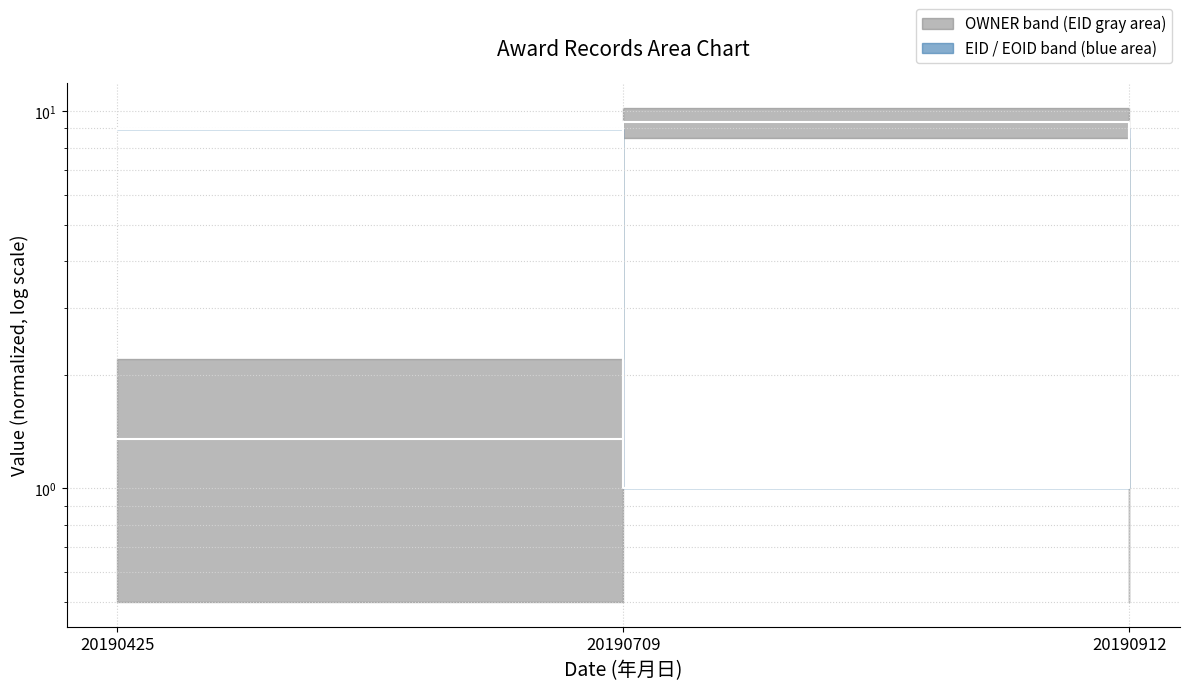

Rank the series at 20190709 from lowest to highest value.

EID/EOID median, OWNER median